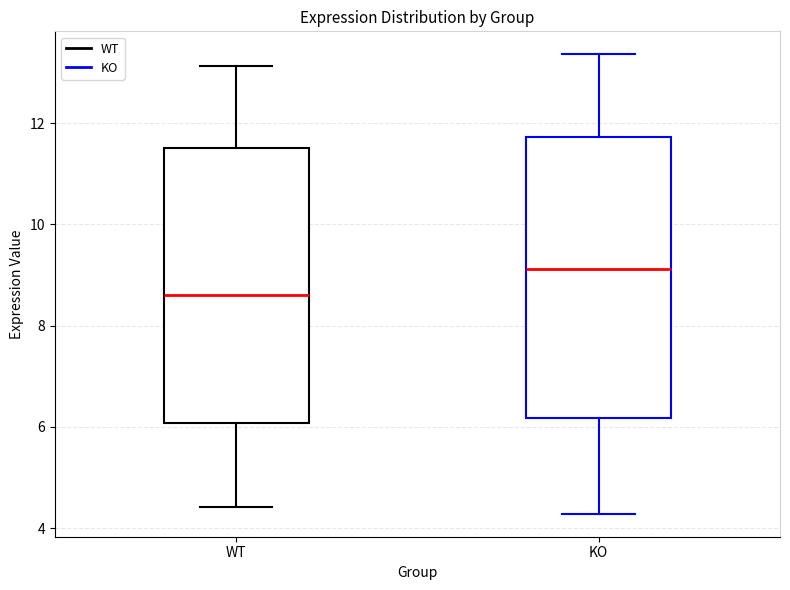

Reading left to right, transcribe this box plot: for each box, give where its median line is, the range the box spans, and where its two whiskers end, as read against the y-axis. The values are not printed on the chart, so give them approximately, as read against the axis.

WT: median 8.6, box 6.0 to 11.6, whiskers 4.4 to 13.2
KO: median 9.2, box 6.2 to 11.8, whiskers 4.2 to 13.4